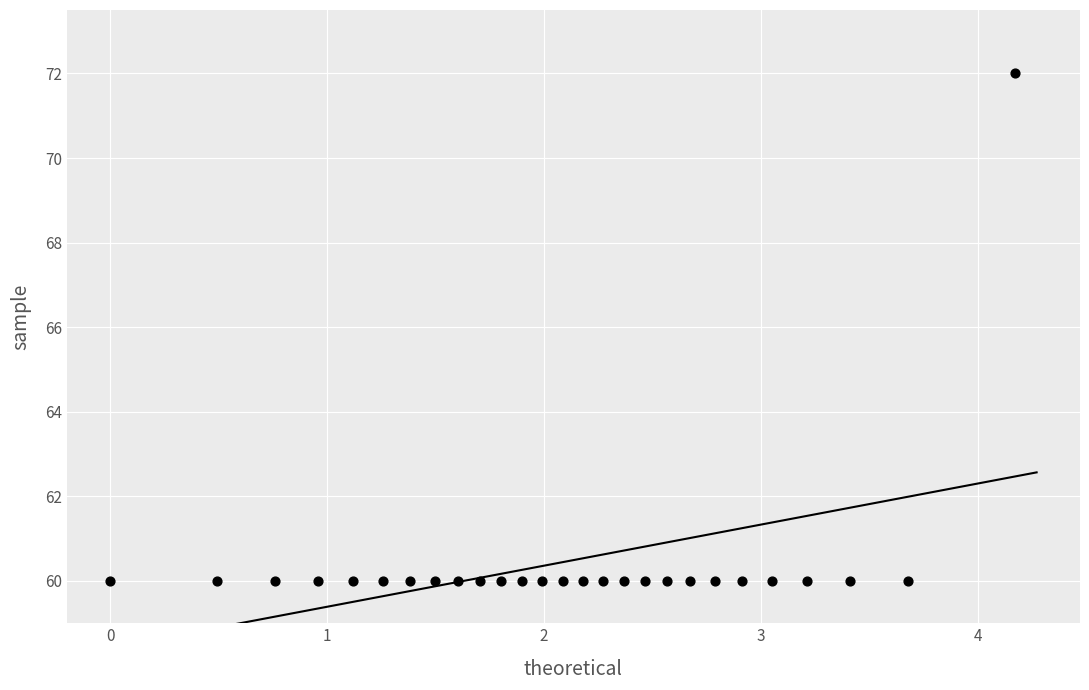

What is the range of Y values (max minus min)?

12.0